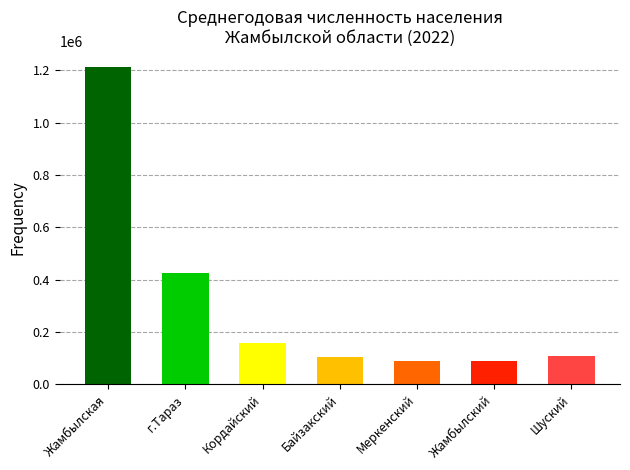

Approximately how many times larger is the value at Кордайский compared to Меркенский?

1.8